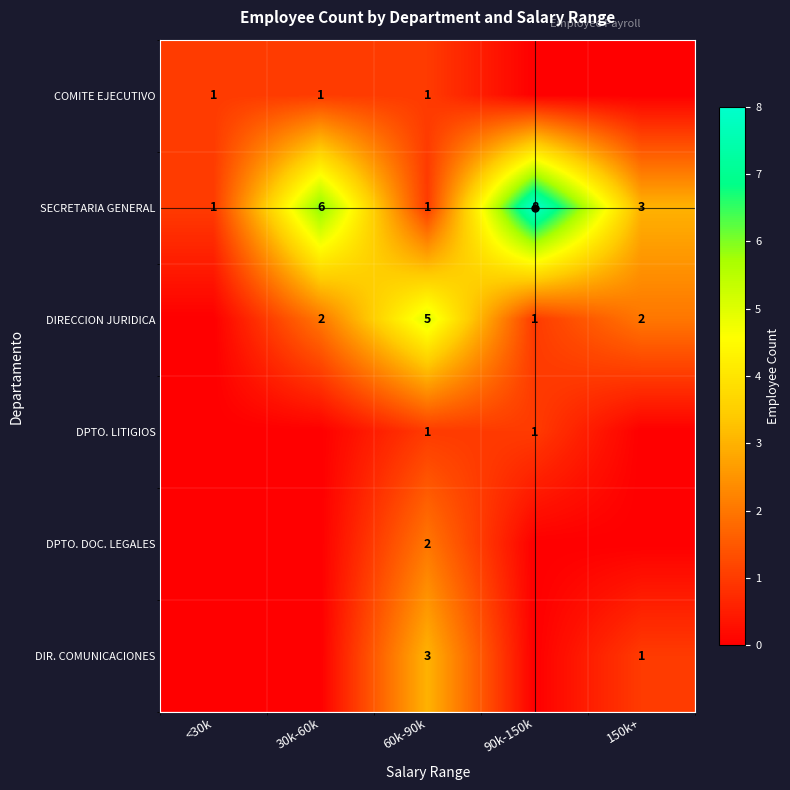

What is the difference between the maximum and minimum values in the SECRETARIA GENERAL series?

7